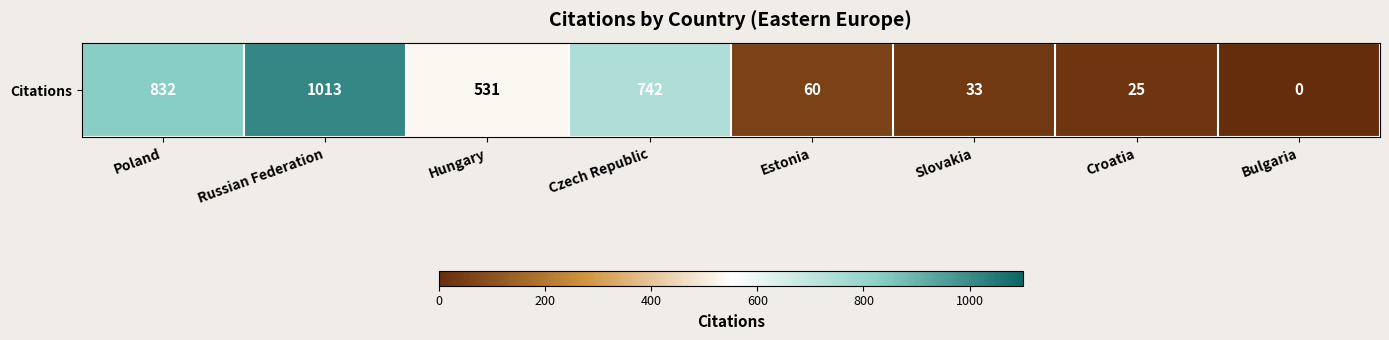

List the labels in order of value, smallest first.

Bulgaria, Croatia, Slovakia, Estonia, Hungary, Czech Republic, Poland, Russian Federation